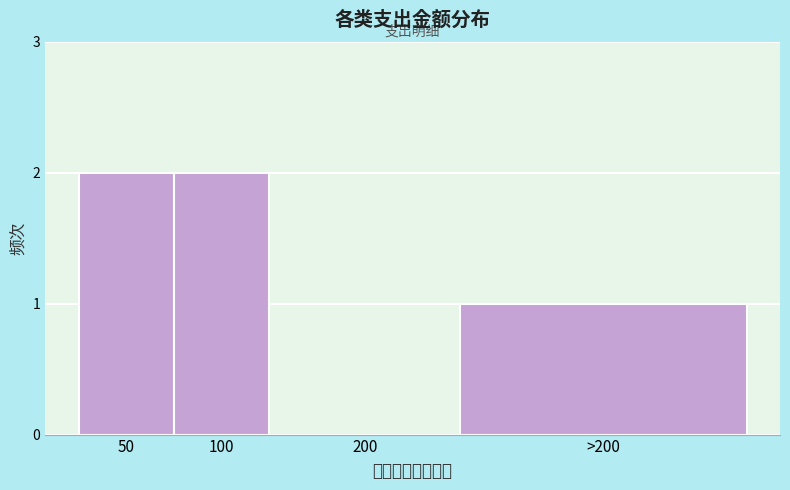

Reading left to right, what are all the values shown in this chart?

50=2	100=2	200=0	>200=1